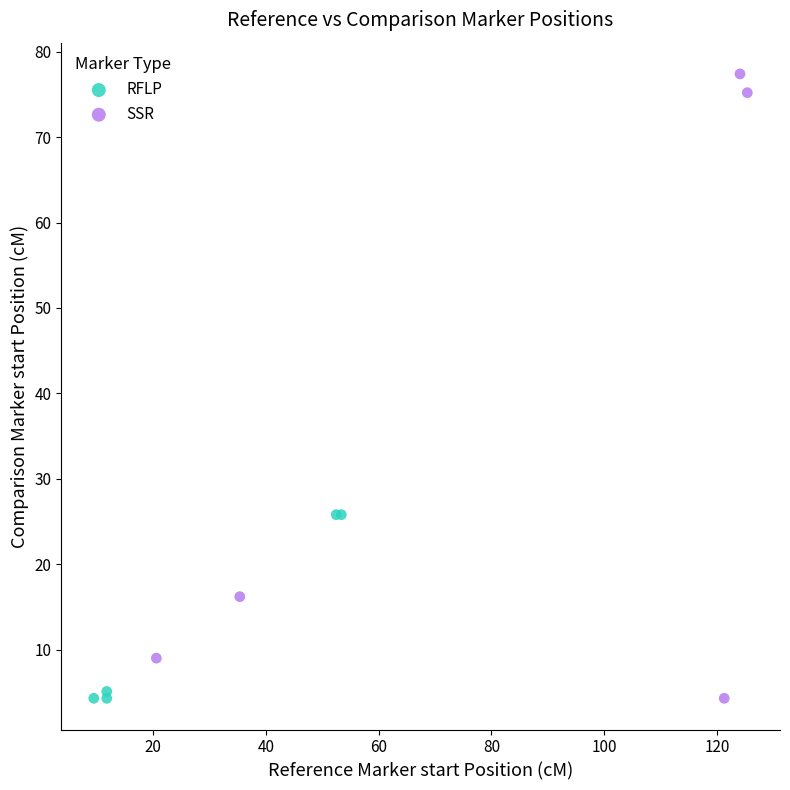

Which series has the largest Y range (max minus min)?

SSR